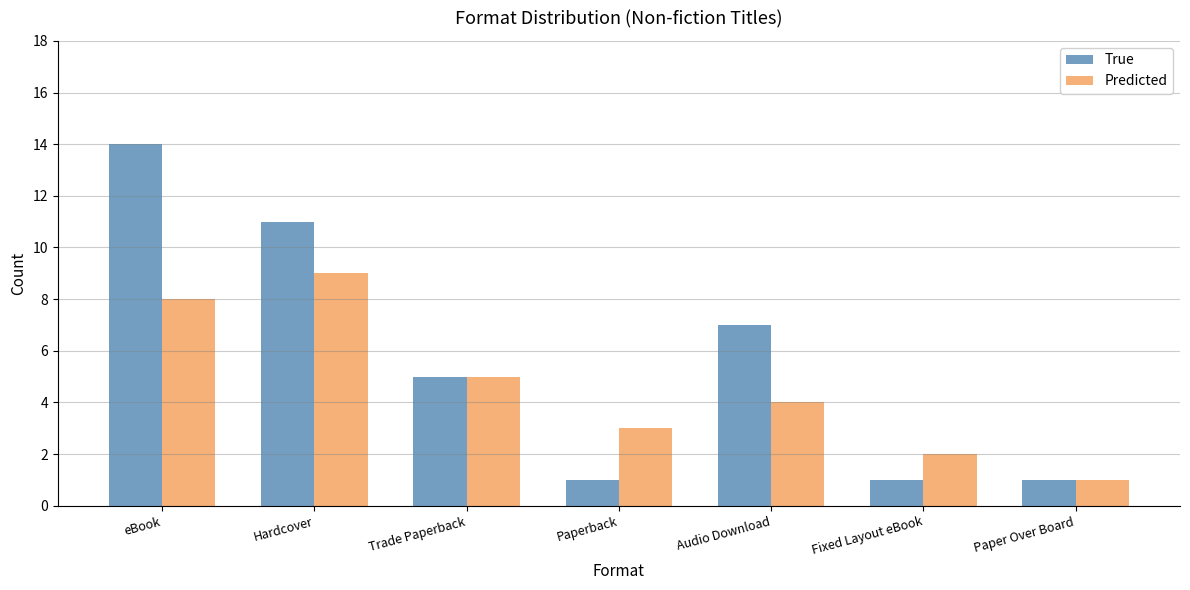

The value of True at Paper Over Board is 1. True or false?

True